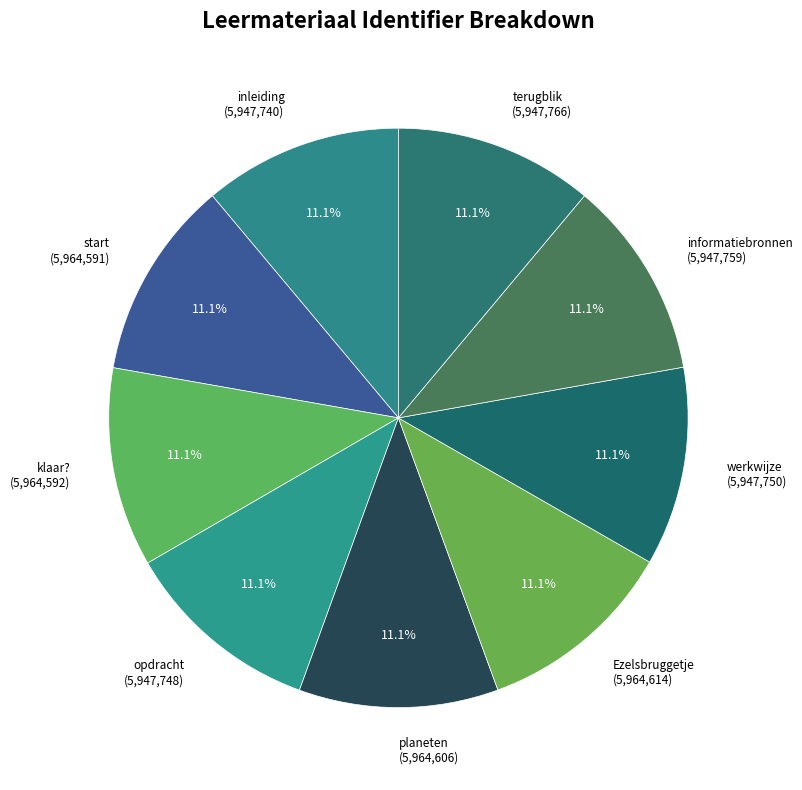

What is the ratio of the value at klaar? (5,964,592) to the value at start (5,964,591)?

1.0